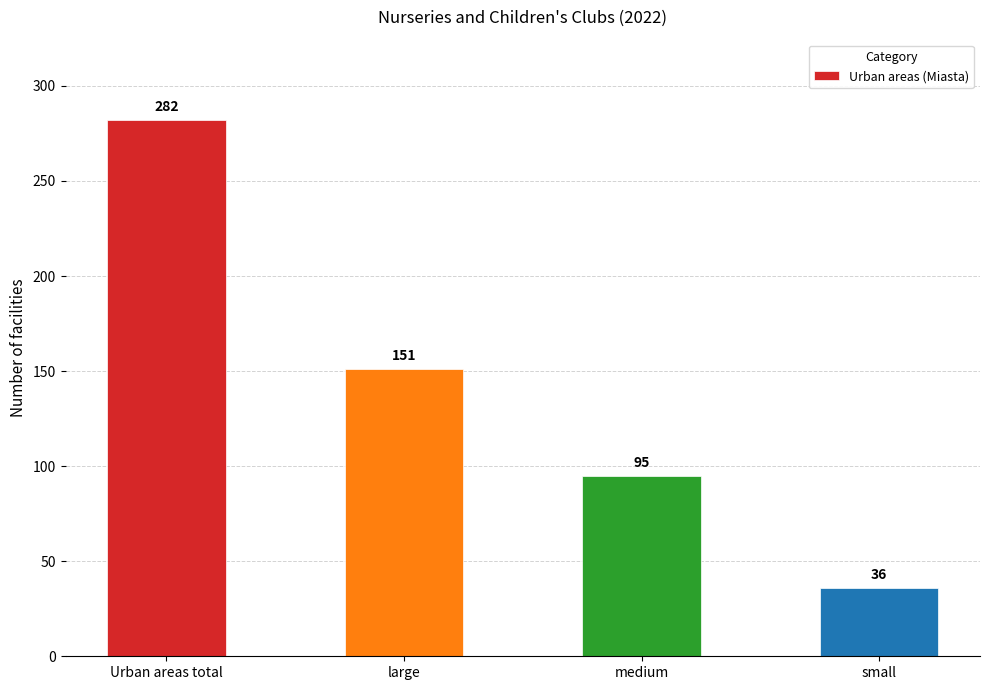

What is the difference between the second highest and second lowest values?

56